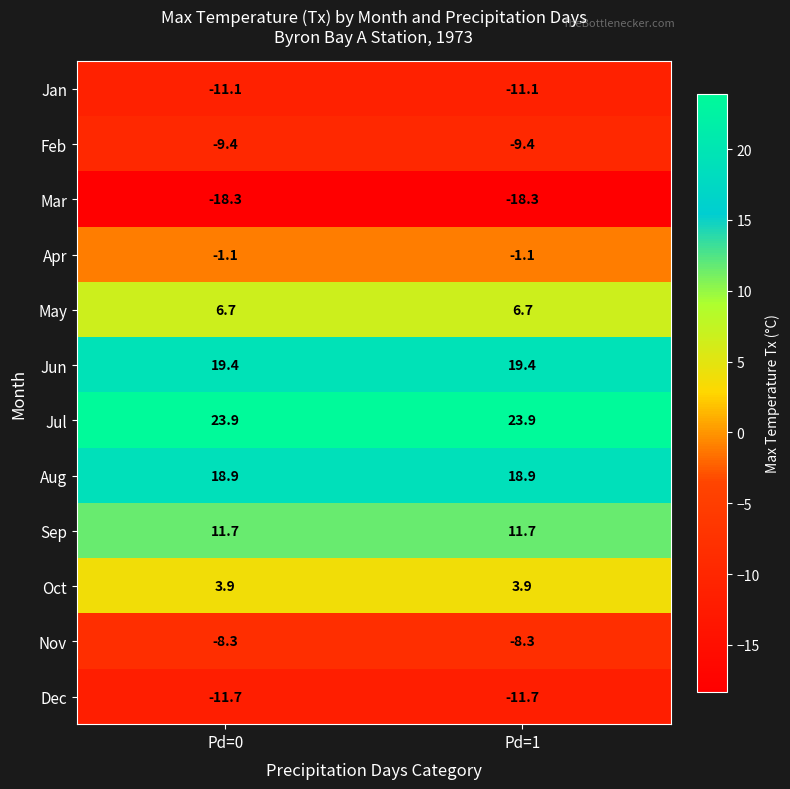

What is the difference between the highest and lowest values at Pd=1?

42.2